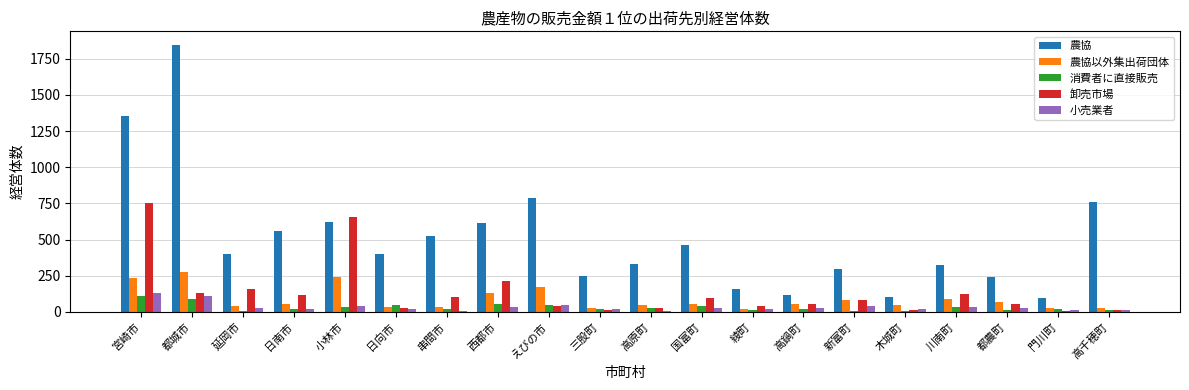

Is it true that 農協 equals 250 at 三股町?

True